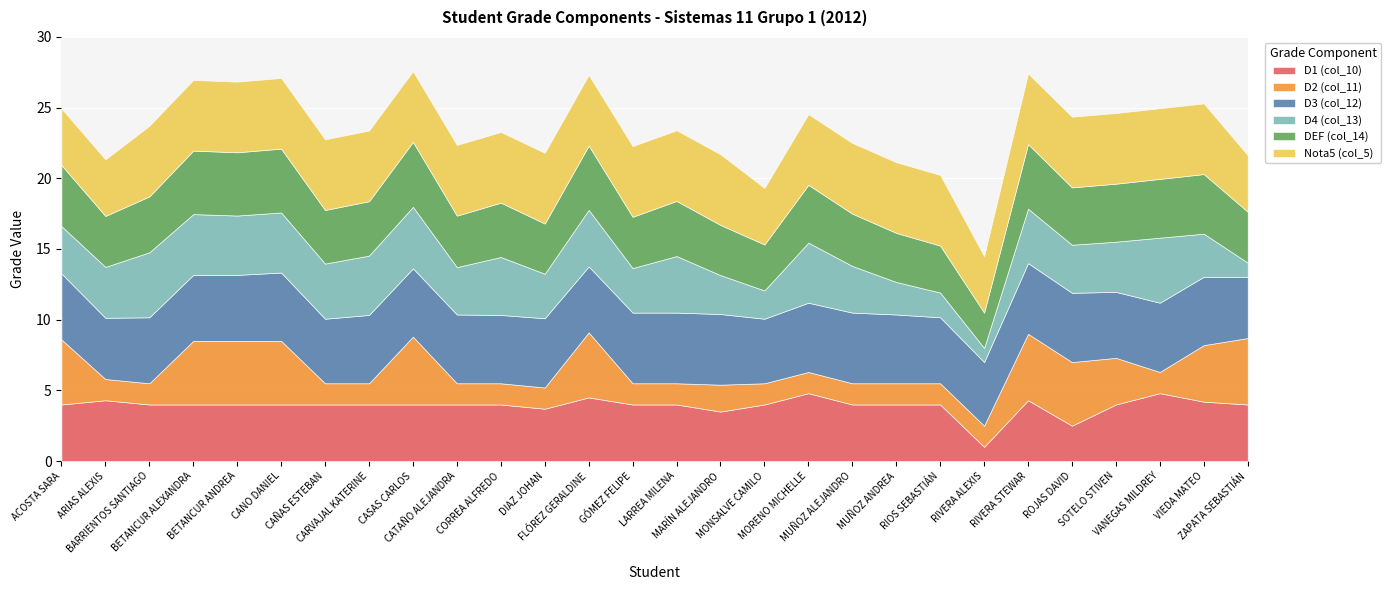

What is the difference between the maximum and minimum values in the D3 (col_12) series?

0.7